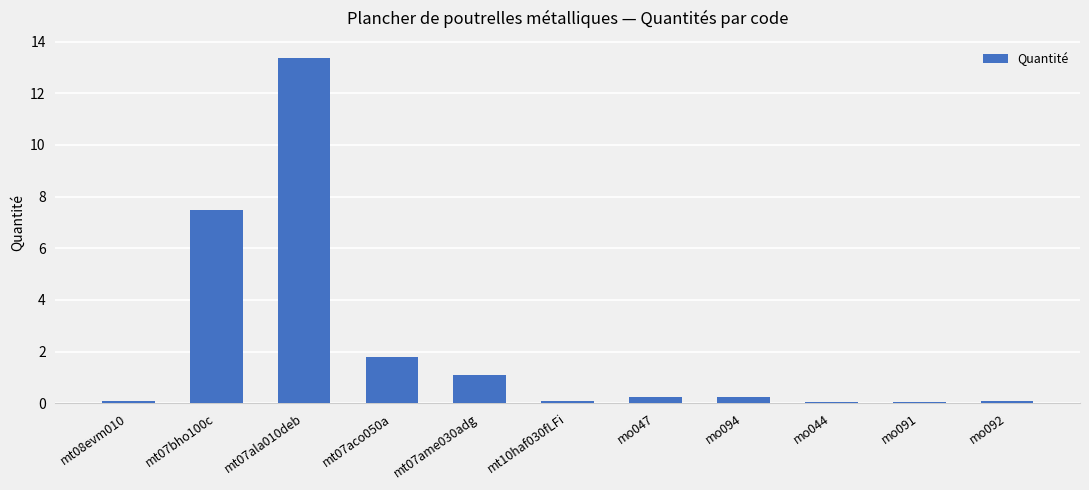

How many bars are there in total?

11